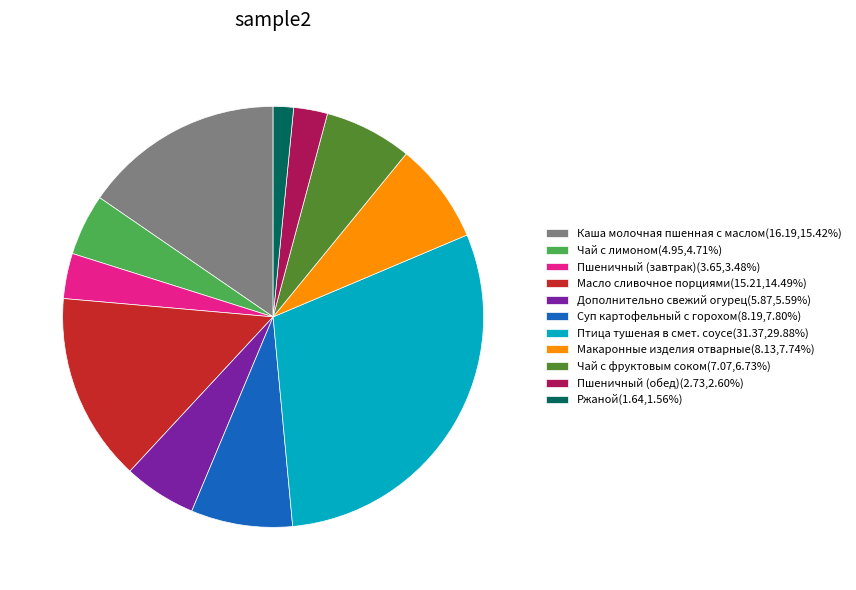

What is the ratio of the value at Пшеничный (обед)(2.73,2.60%) to the value at Чай с фруктовым соком(7.07,6.73%)?

0.4